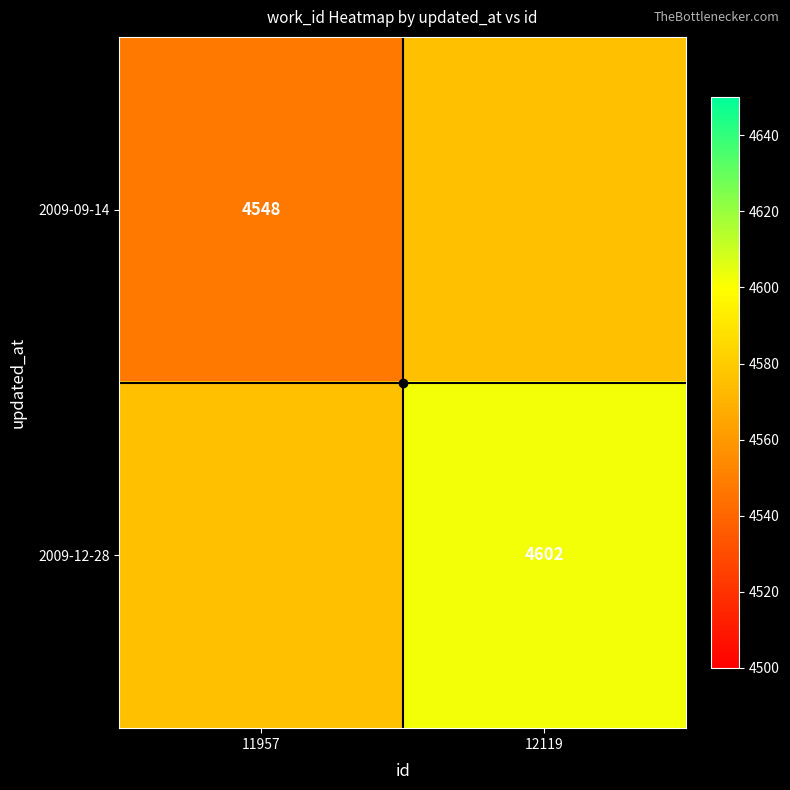

What is the sum of all 2009-09-14 values?

9123